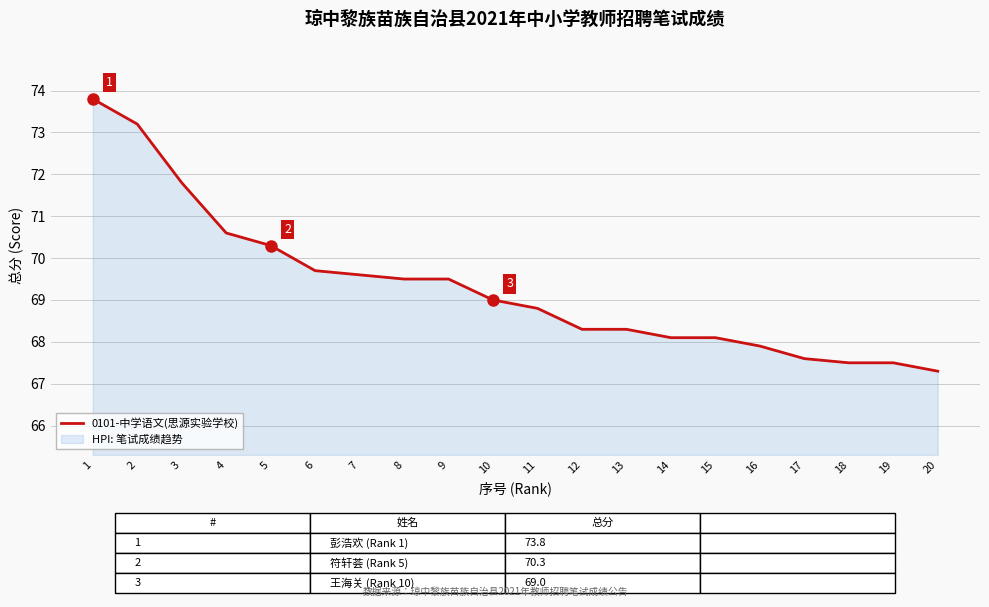

Read the value at 2.

73.2